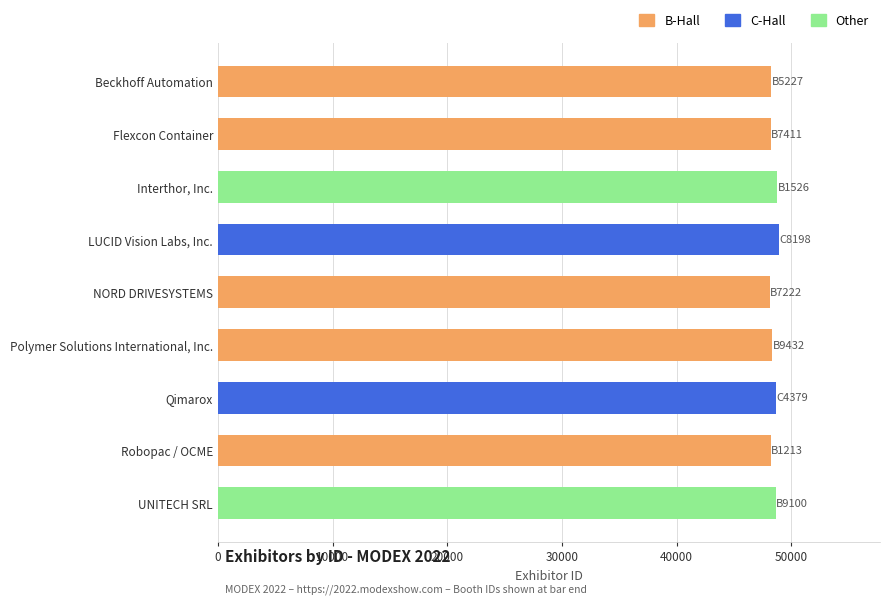

How many data points are less than 48337?

4